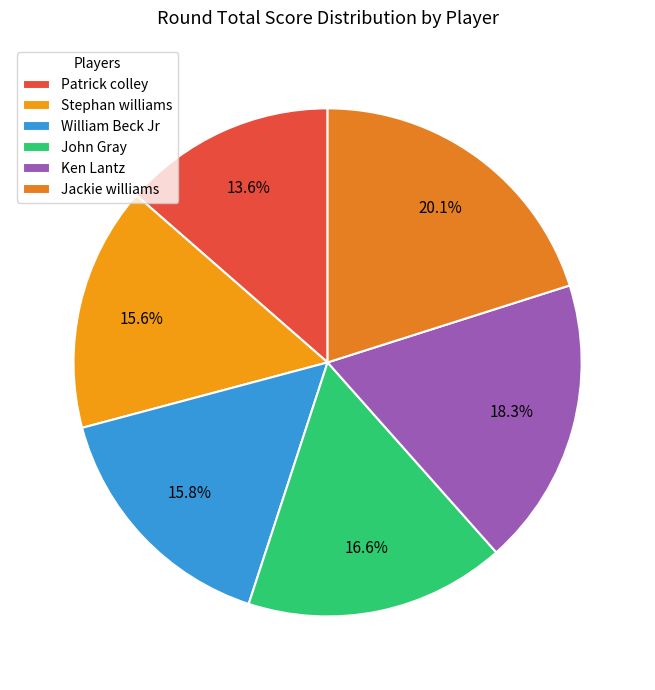

What portion of the pie excludes Patrick colley?

86.4%